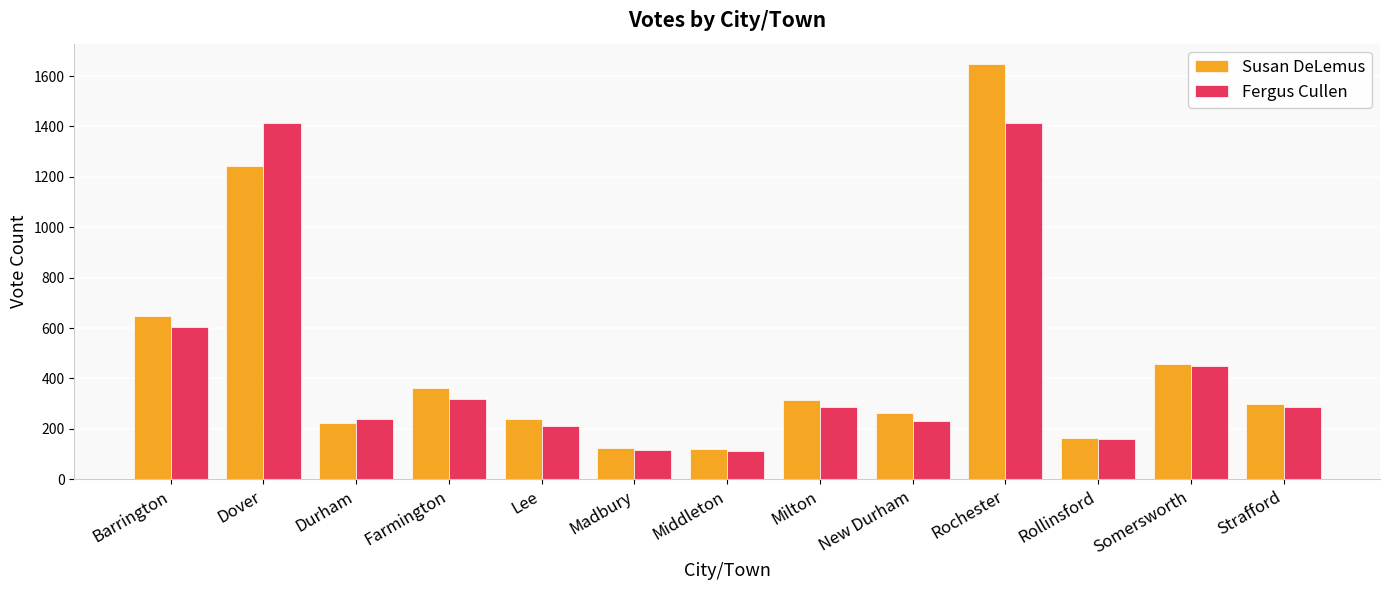

Which series changed the most between Farmington and Madbury?

Susan DeLemus